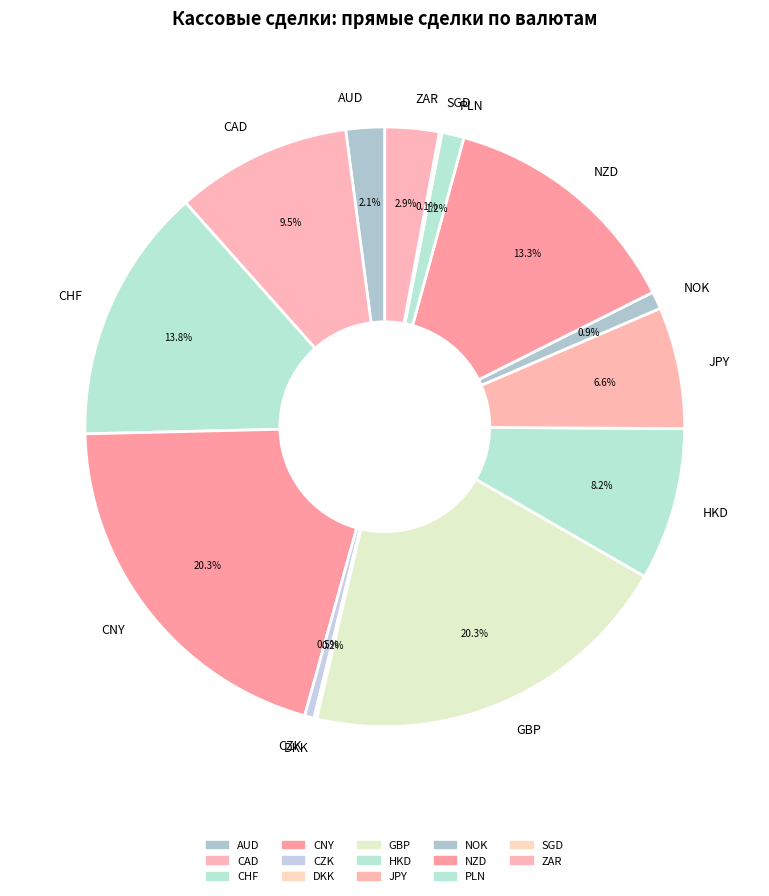

To the nearest percent, what is the combined percentage of ZAR and GBP?

23%